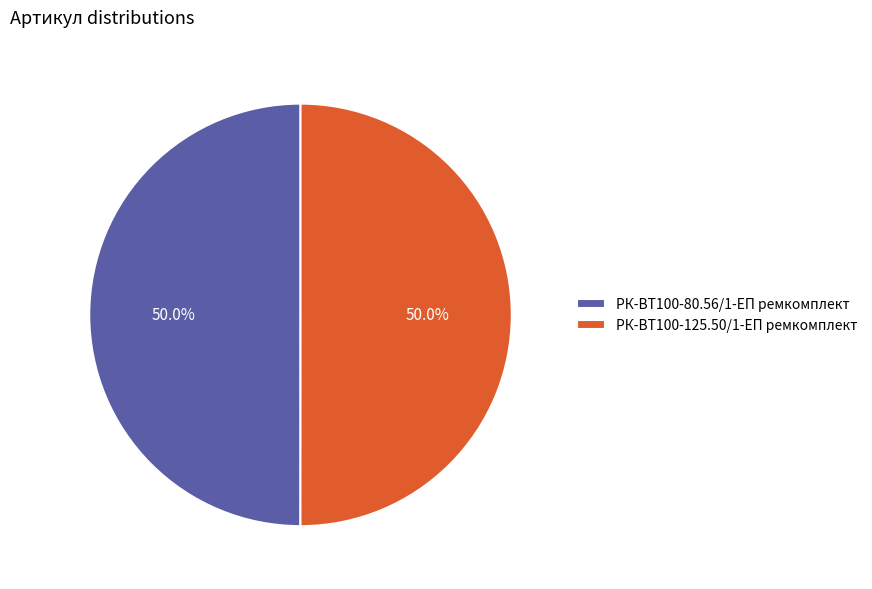

What is the ratio of the value at РК-ВТ100-80.56/1-ЕП ремкомплект to the value at РК-ВТ100-125.50/1-ЕП ремкомплект?

1.0